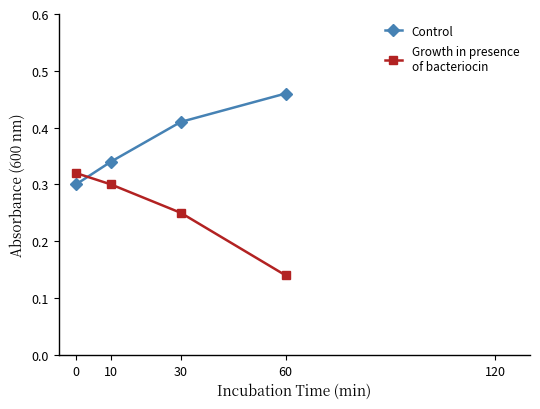

Which label corresponds to the smallest value in the chart?

60